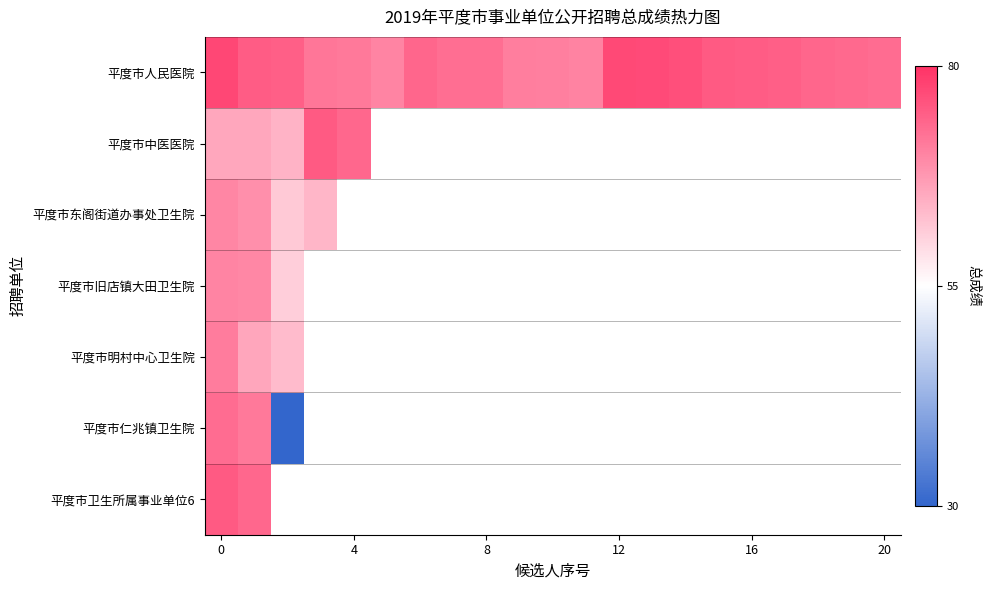

Which series has the widest spread of values?

平度市仁兆镇卫生院